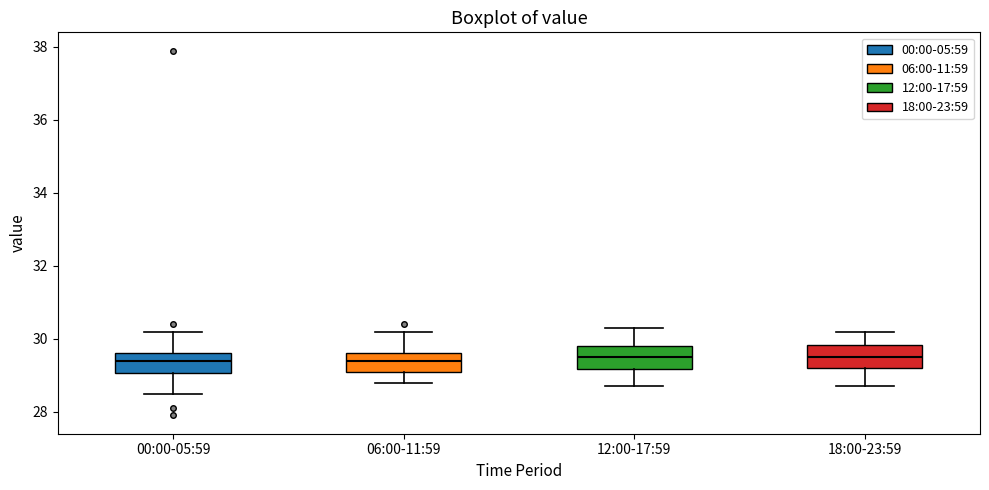

Reading left to right, transcribe this box plot: for each box, give where its median line is, the range the box spans, and where its two whiskers end, as read against the y-axis. The values are not printed on the chart, so give them approximately, as read against the axis.

00:00-05:59: median 29.4, box 29.0 to 29.6, whiskers 28.6 to 30.2
06:00-11:59: median 29.4, box 29.2 to 29.6, whiskers 28.8 to 30.2
12:00-17:59: median 29.6, box 29.2 to 29.8, whiskers 28.8 to 30.4
18:00-23:59: median 29.6, box 29.2 to 29.8, whiskers 28.8 to 30.2